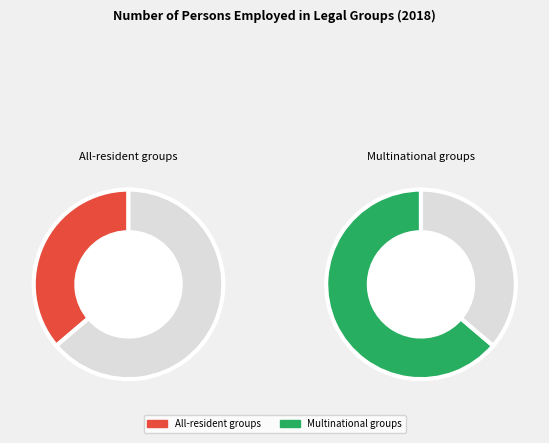

Approximately how many times larger is the value at All-resident groups compared to Multinational groups?

0.6